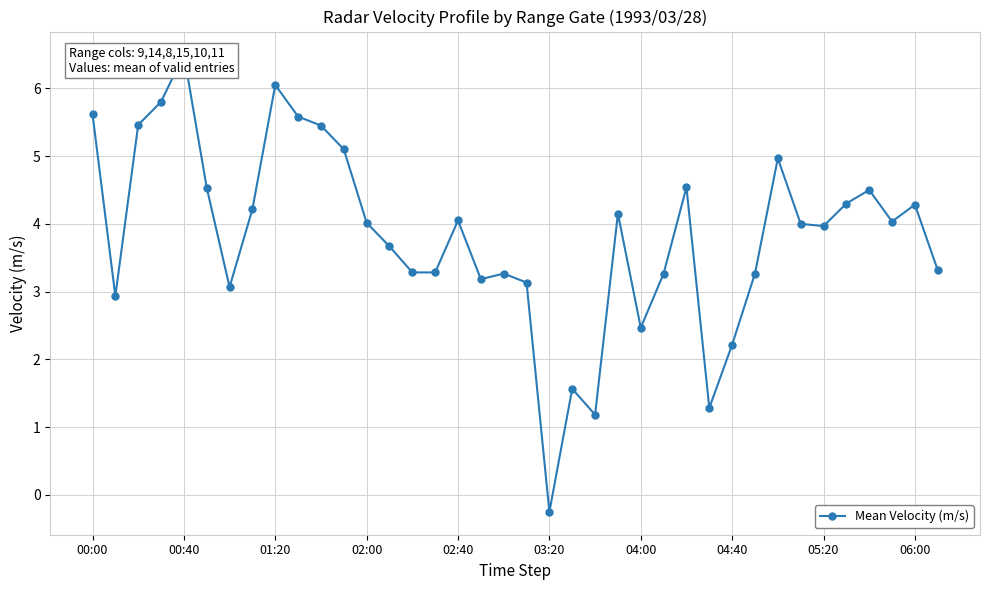

Reading left to right, extract all data points from this chart.

5.6	2.9	5.5	5.8	6.5	4.5	3.1	4.2	6.1	5.6	5.4	5.1	4.0	3.7	3.3	3.3	4.0	3.2	3.3	3.1	-0.2	1.6	1.2	4.1	2.5	3.3	4.5	1.3	2.2	3.3	5.0	4.0	4.0	4.3	4.5	4.0	4.3	3.3